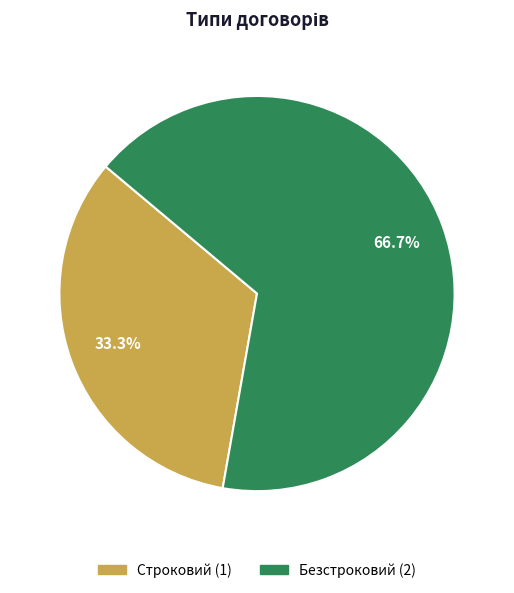

Which category has the biggest portion of the pie?

Безстроковий